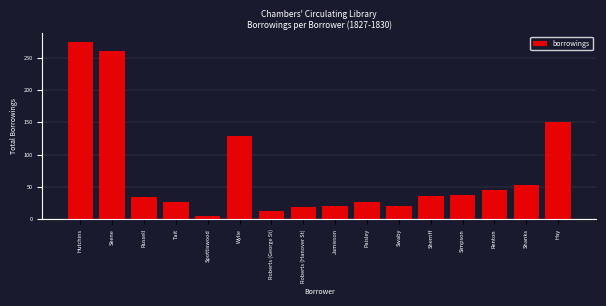

True or false: the data shows 21 at Swaby.

True